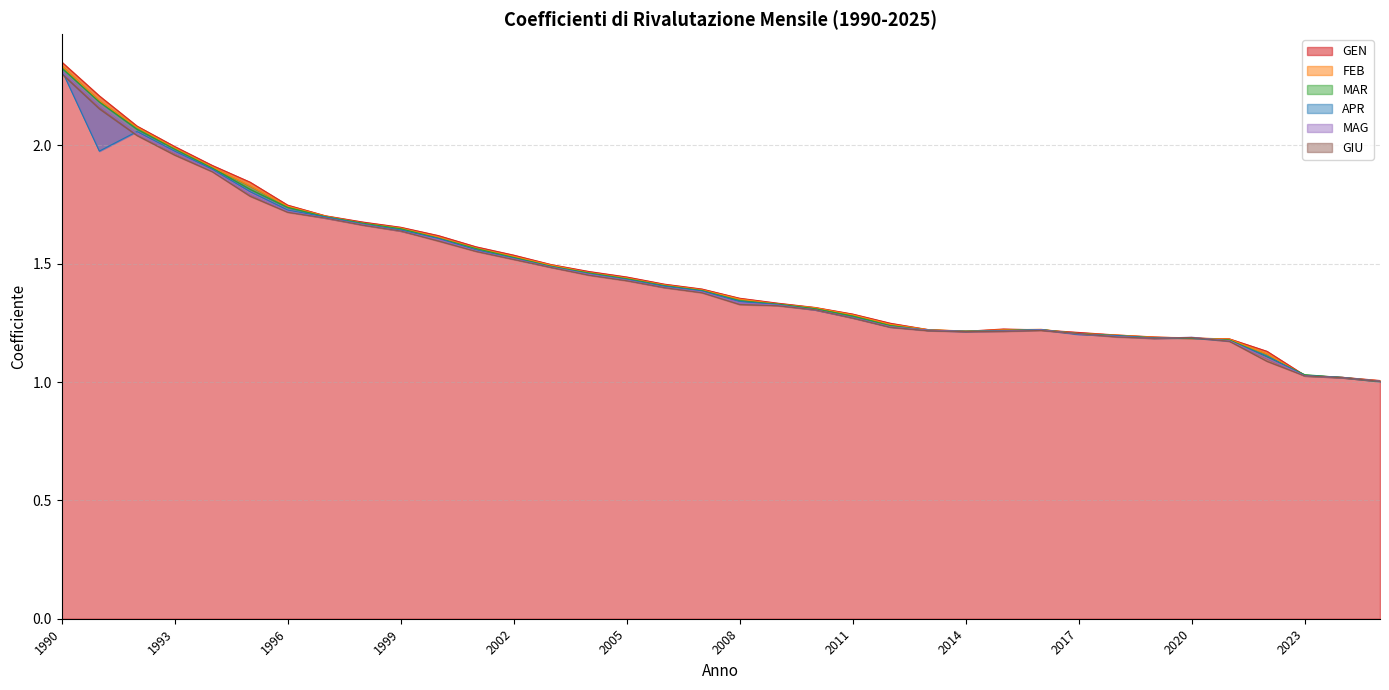

Which series has the largest total across all categories?

GEN